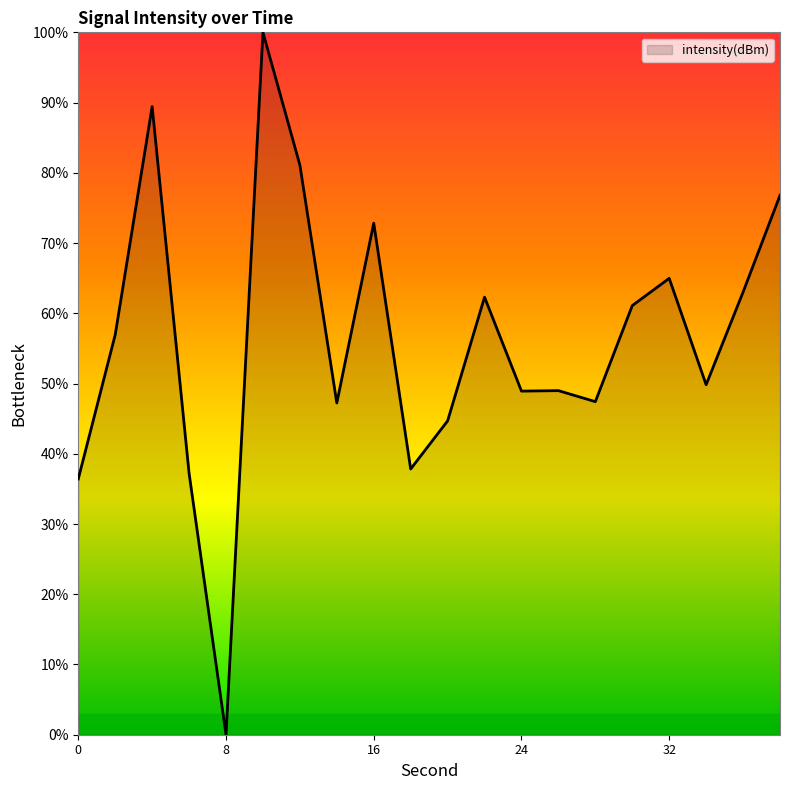

What is the maximum value shown in the chart?

100.0